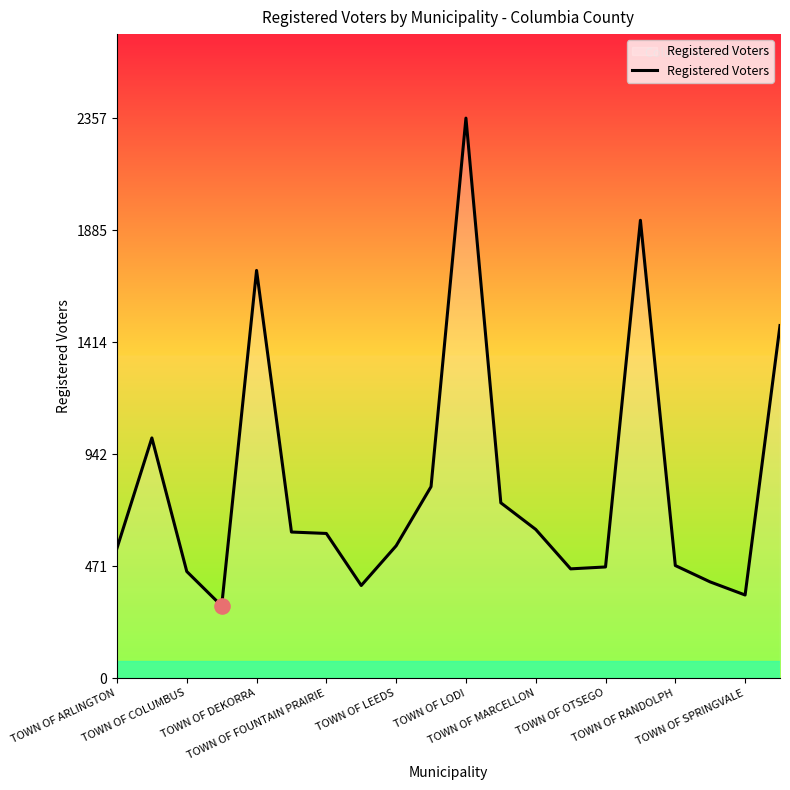

What is the smallest value displayed?

304